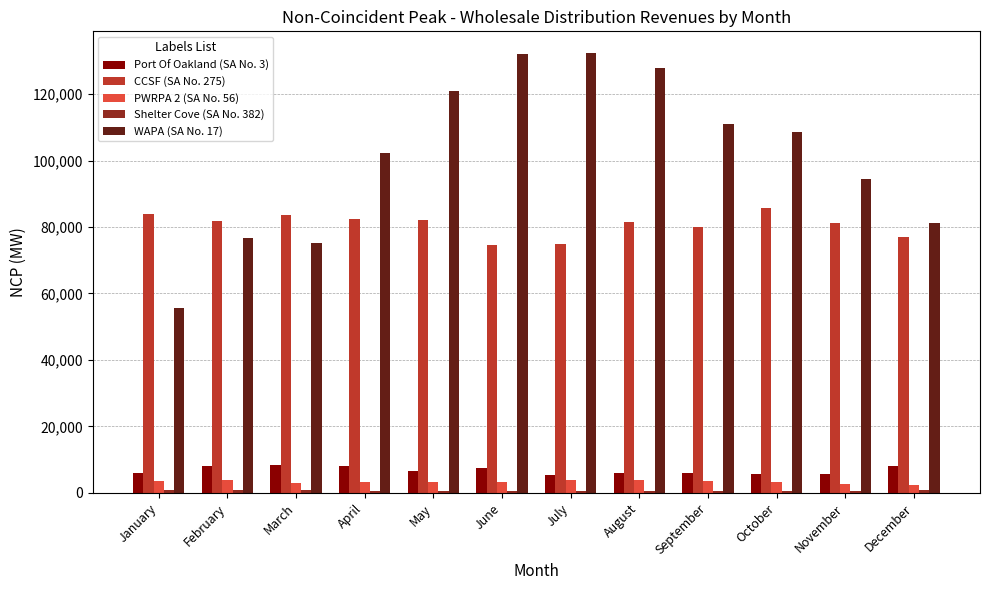

Count the number of data series in this chart.

5